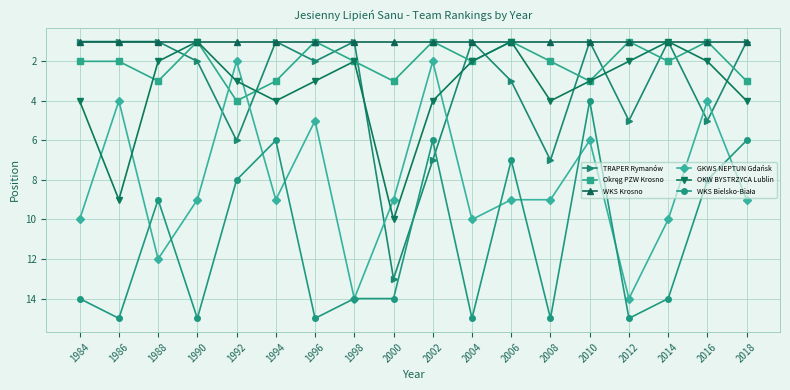

Is it true that OKW BYSTRZYCA Lublin equals 1 at 2004?

False